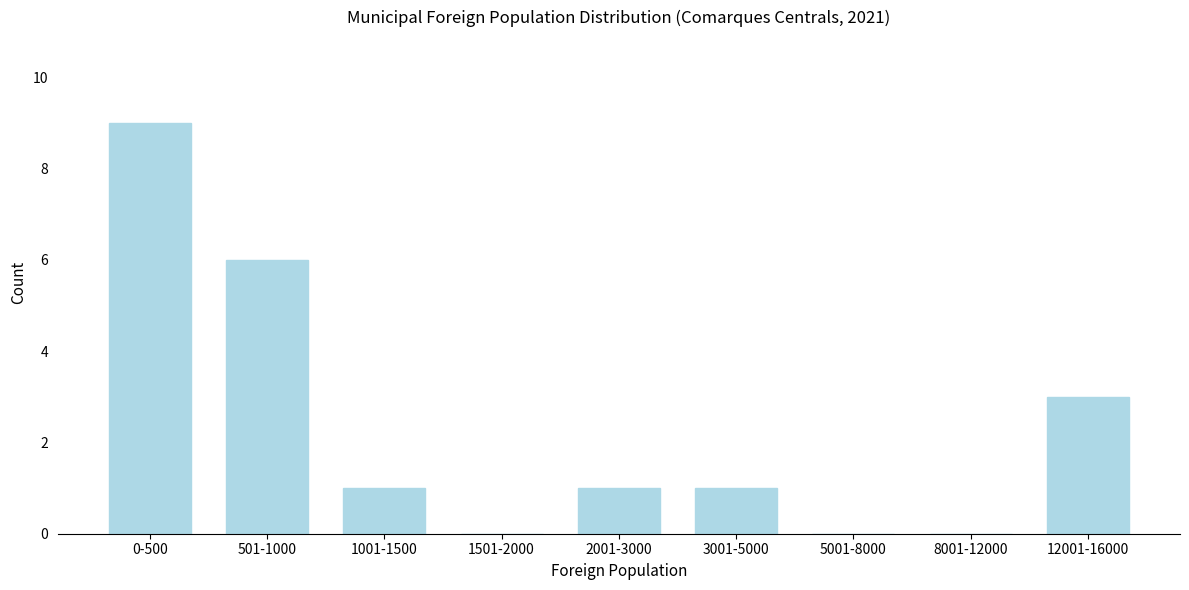

Reading left to right, extract all data points from this chart.

0-500=9	501-1000=6	1001-1500=1	1501-2000=0	2001-3000=1	3001-5000=1	5001-8000=0	8001-12000=0	12001-16000=3